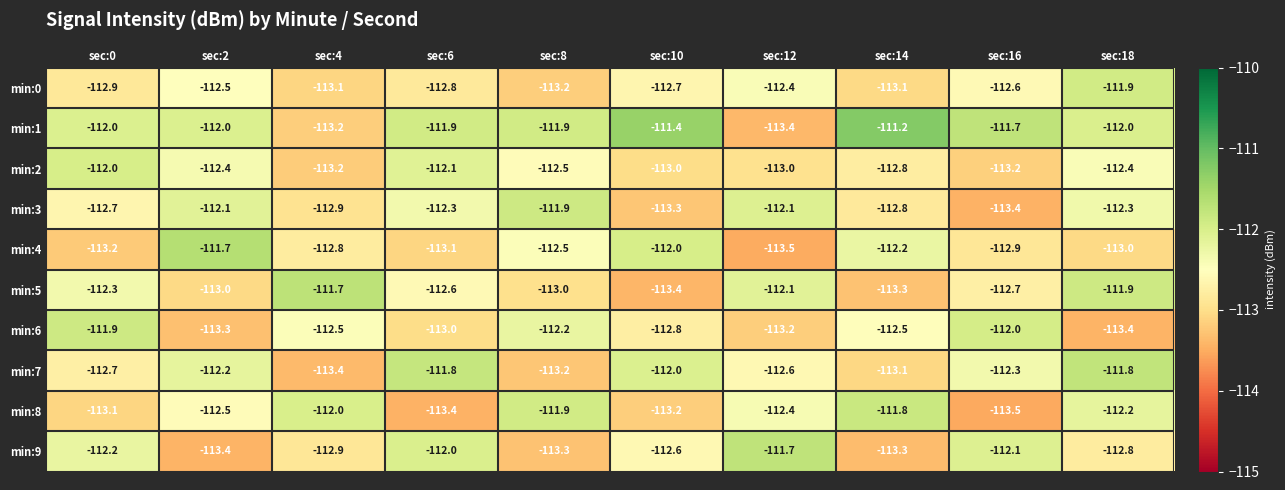

The value of min:4 at sec:10 is -112.0. True or false?

True